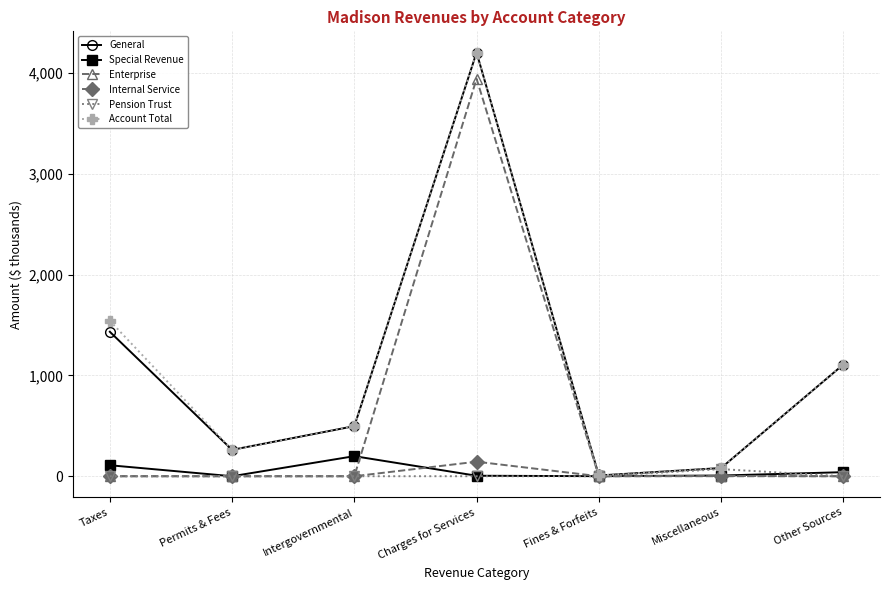

What position from the left is Taxes?

1